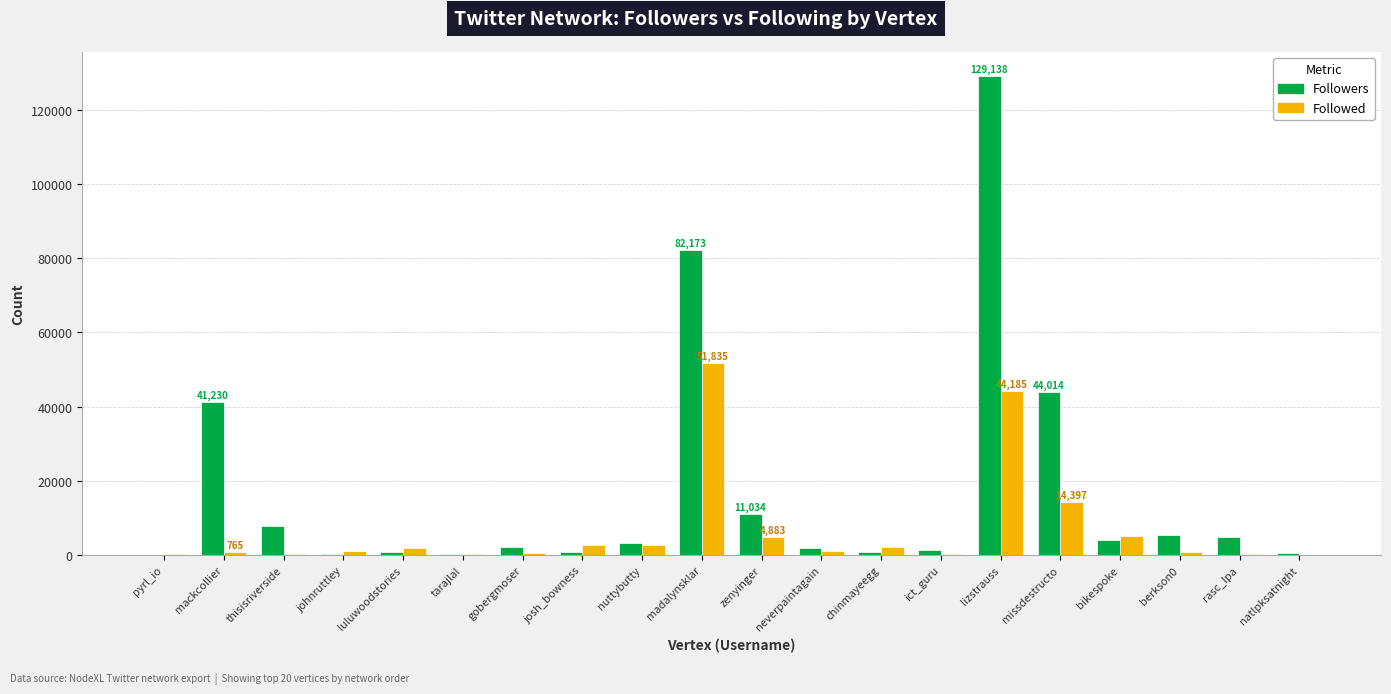

Which series has the largest total across all categories?

Followers